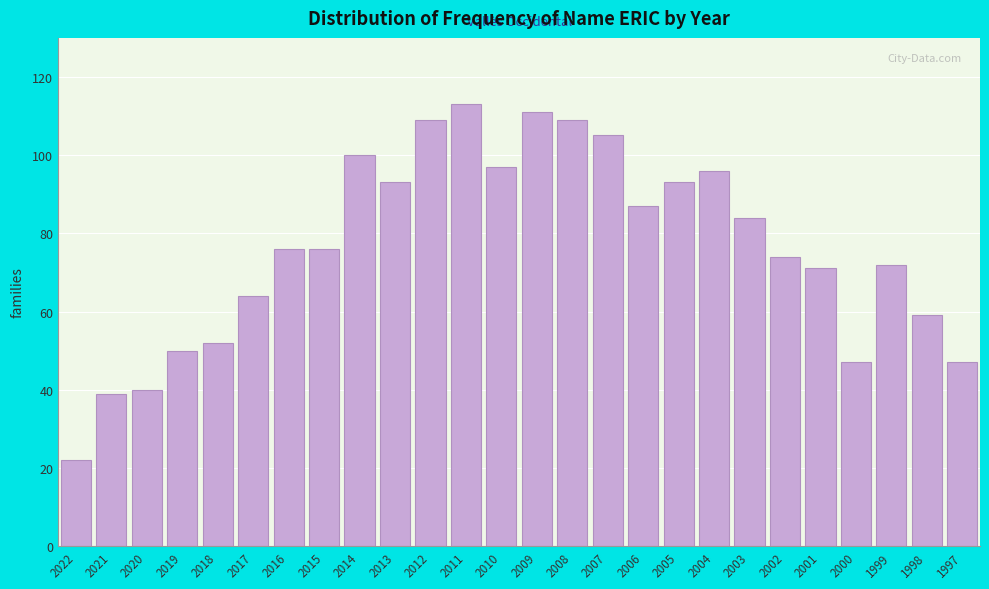

Reading left to right, list all the values displayed in this chart.

2022=22	2021=39	2020=40	2019=50	2018=52	2017=64	2016=76	2015=76	2014=100	2013=93	2012=109	2011=113	2010=97	2009=111	2008=109	2007=105	2006=87	2005=93	2004=96	2003=84	2002=74	2001=71	2000=47	1999=72	1998=59	1997=47